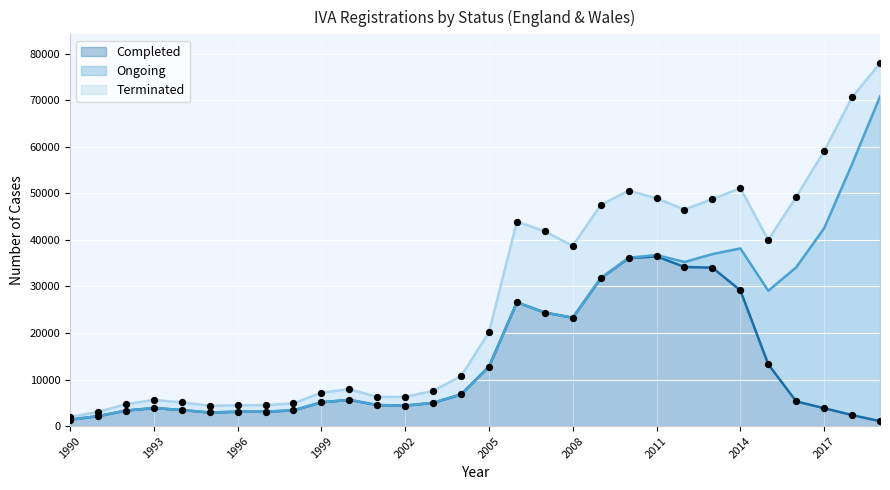

Which series has the largest Y range (max minus min)?

Ongoing